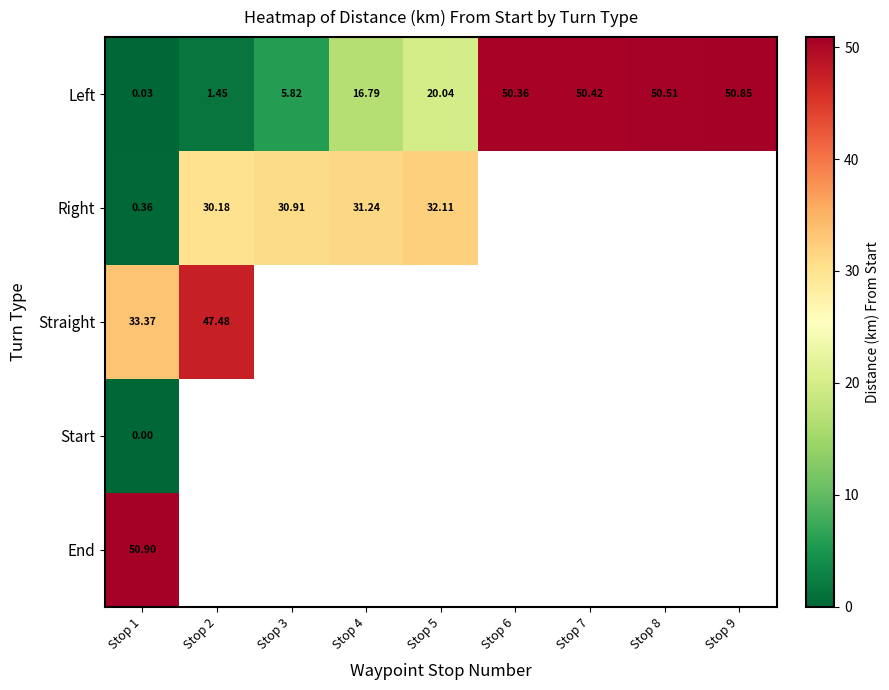

At how many categories does at least one series exceed 33?

6